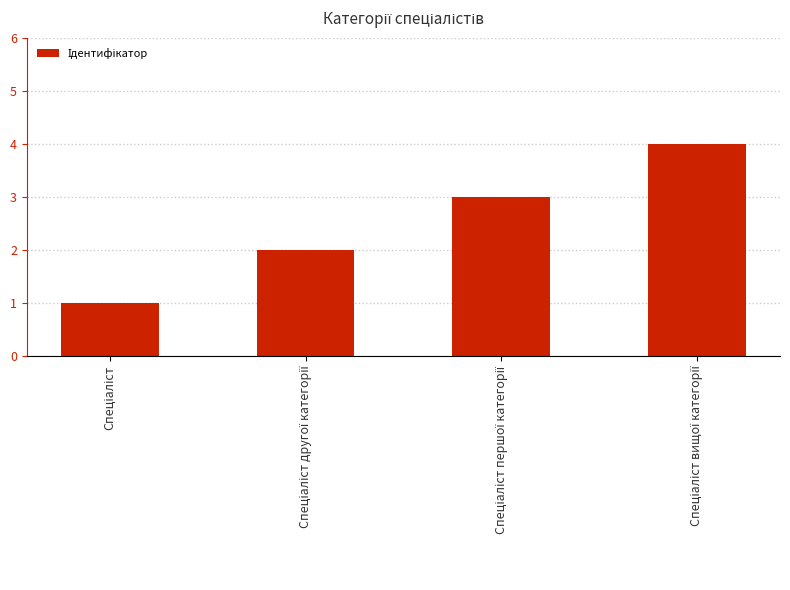

Reading right to left, what are all the values shown in this chart?

4	3	2	1